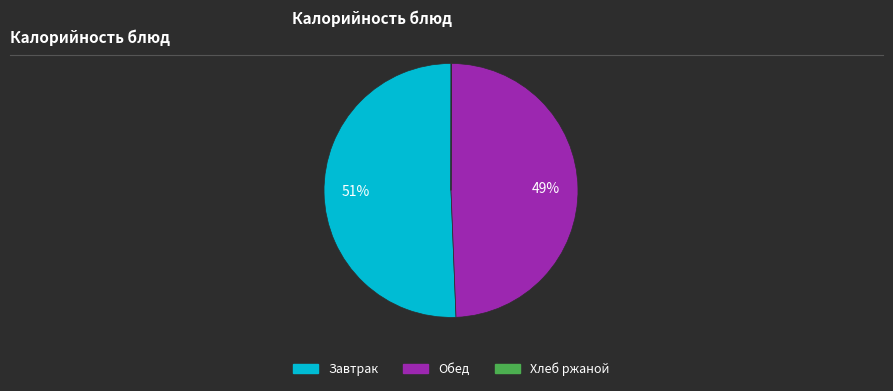

To the nearest percent, what is the difference between the largest and smallest slice percentages?

51%